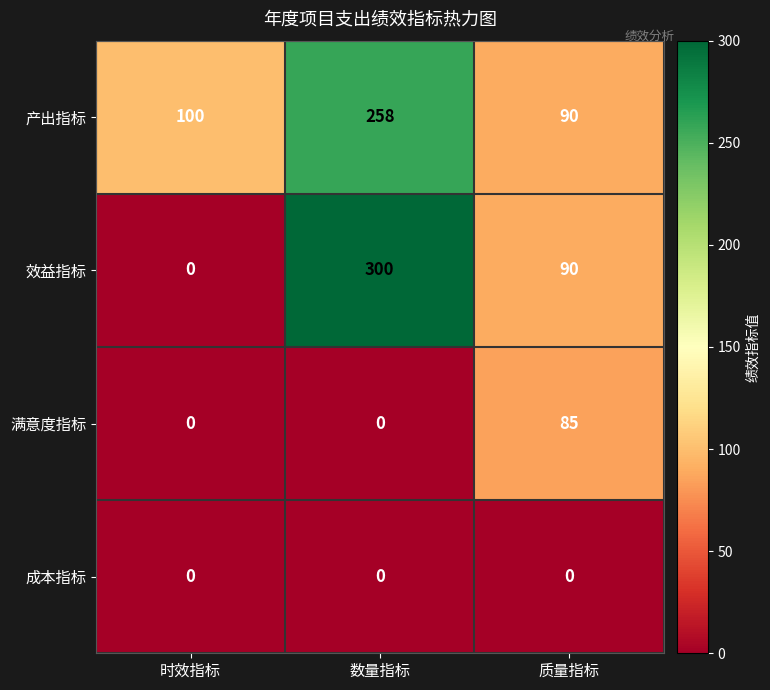

Rank the series by their maximum value, from lowest to highest.

成本指标, 满意度指标, 产出指标, 效益指标